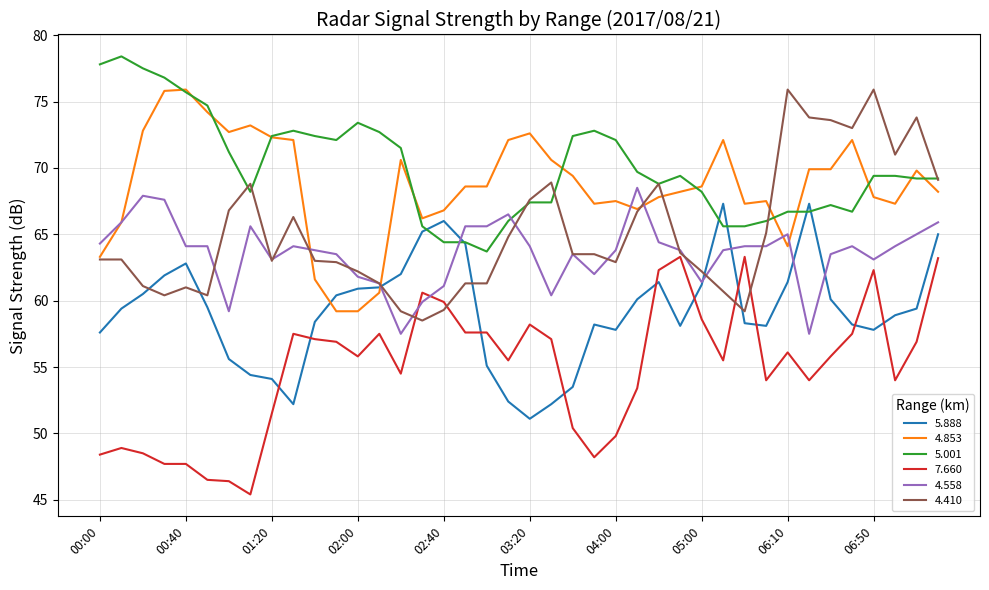

Does the chart have visible grid lines?

Yes